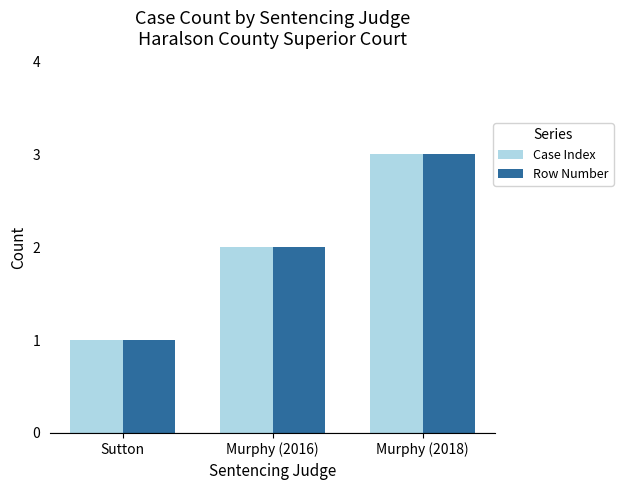

Reading right to left, what are all the values shown in this chart?

Case Index: Murphy (2018)=3	Murphy (2016)=2	Sutton=1
Row Number: Murphy (2018)=3	Murphy (2016)=2	Sutton=1